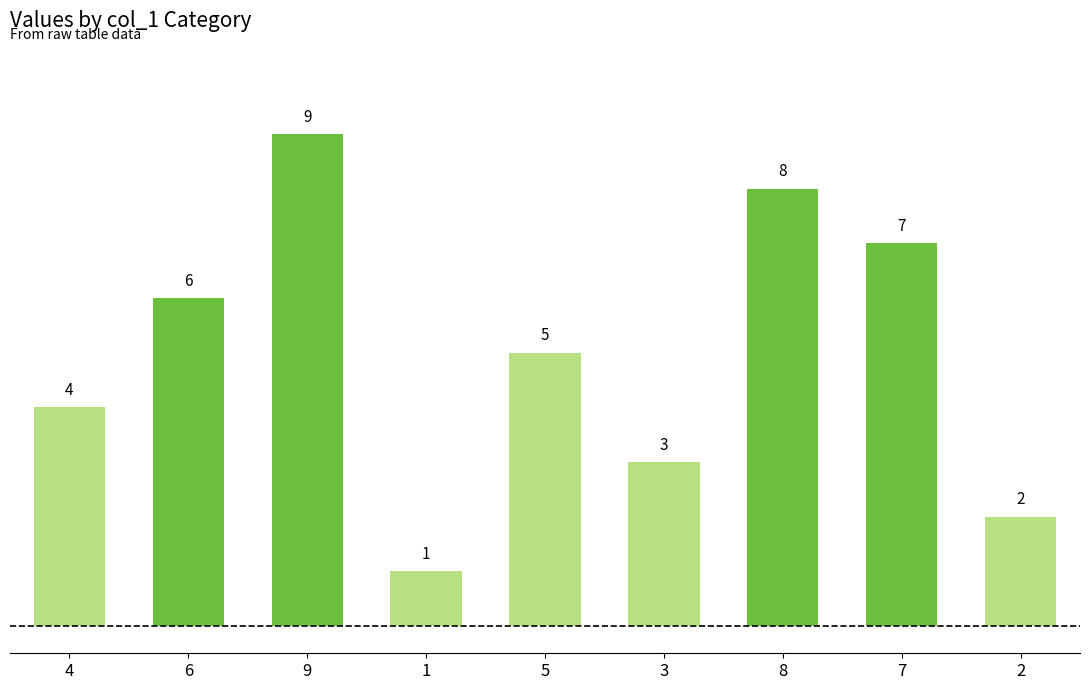

What is the ratio of the value at 7 to the value at 3?

2.3